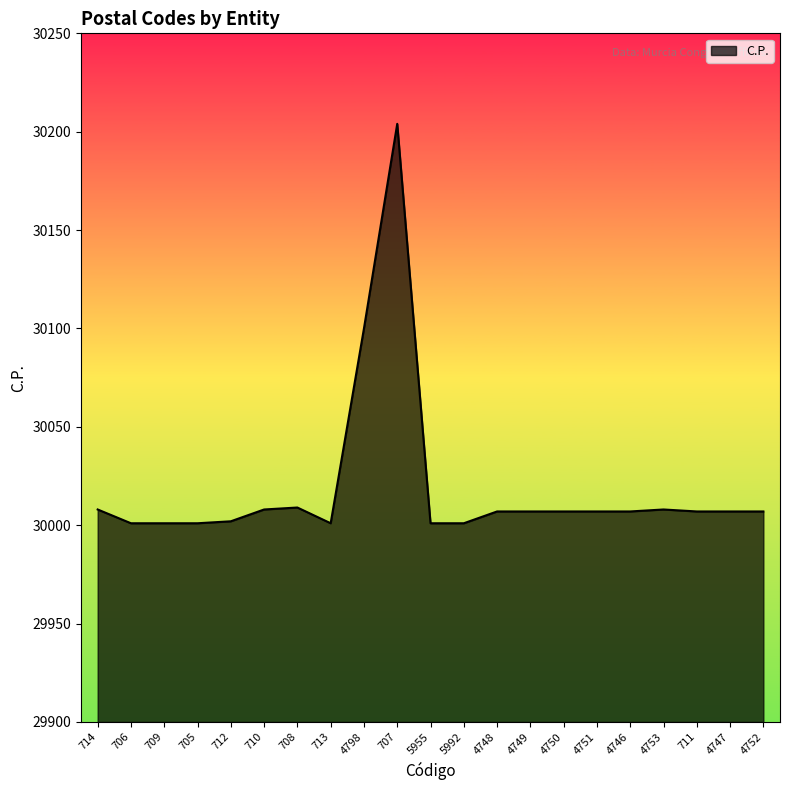

True or false: the data has more than 1 interior local peaks.

True